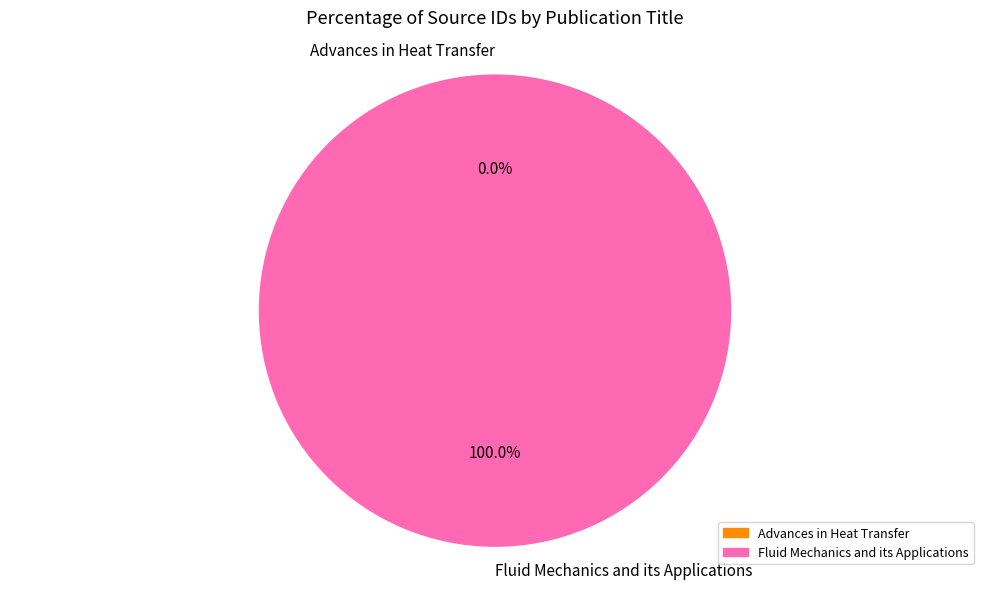

Which category has the biggest portion of the pie?

Fluid Mechanics and its Applications